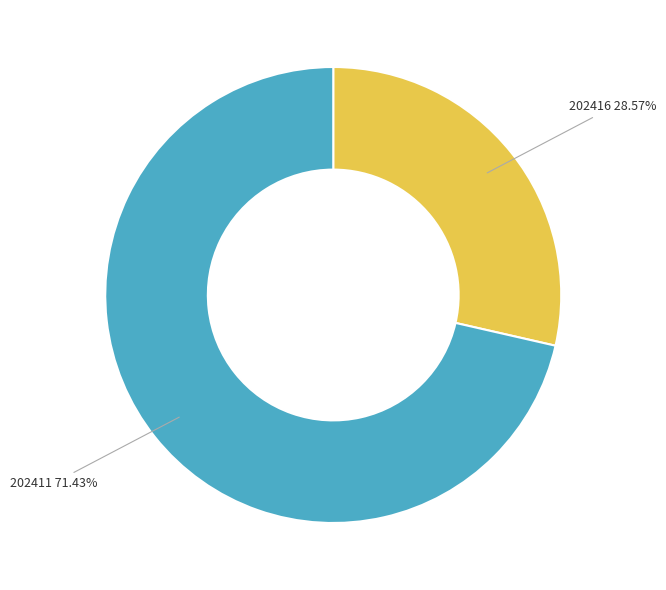

Rank the categories by value from highest to lowest.

202411, 202416